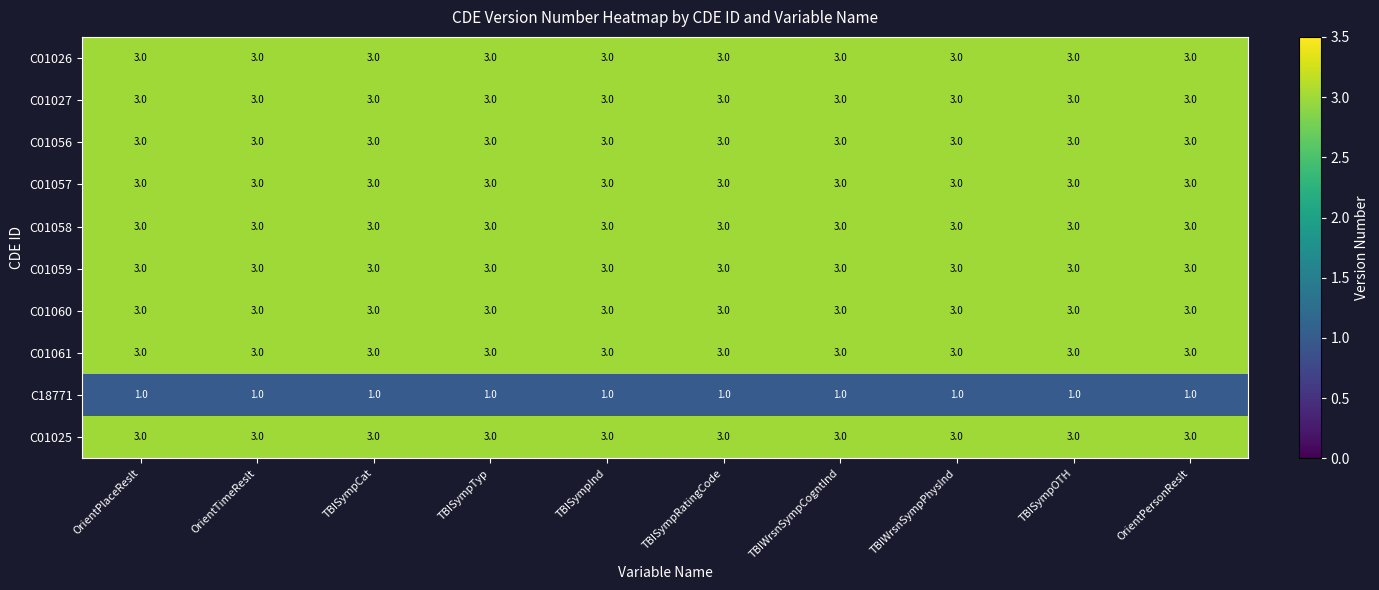

What is the highest value of the C01026 series?

3